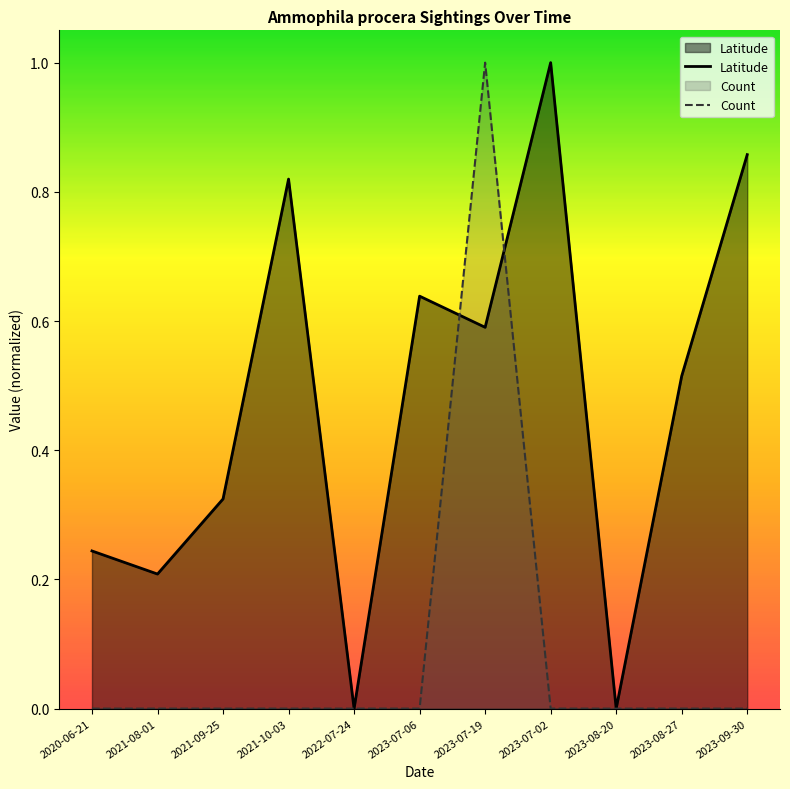

What is the sum of all Count values?

1.0